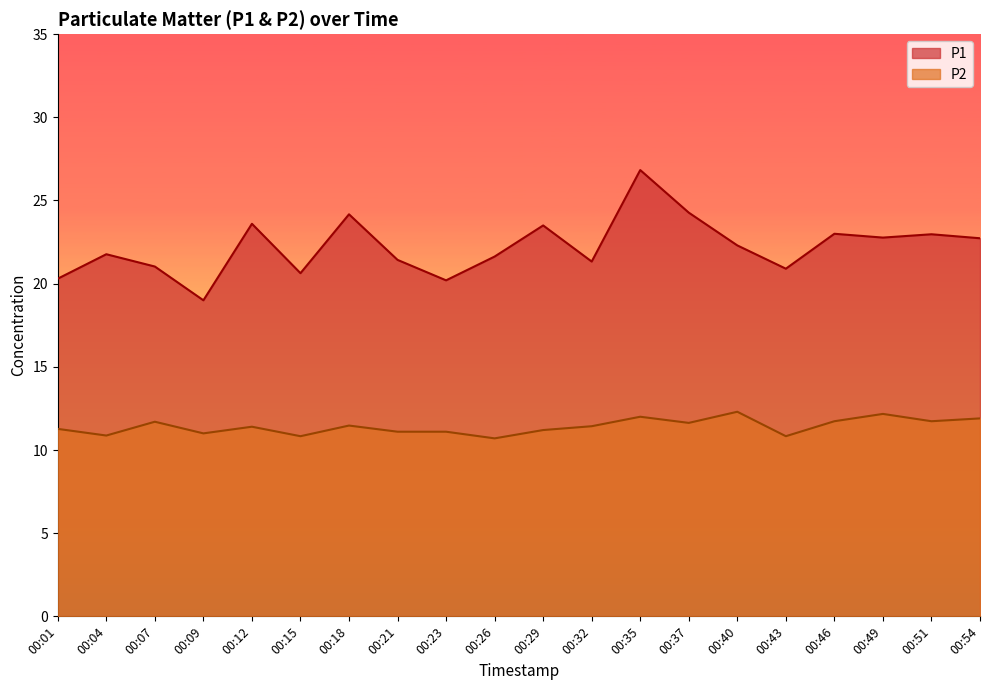

Read the P1 value at 00:07.

21.0